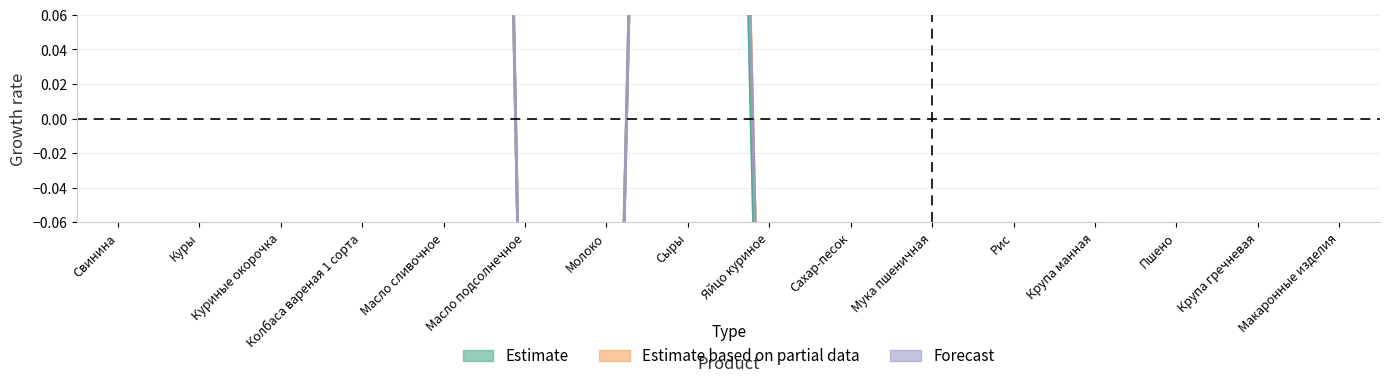

Reading left to right, list all the values displayed in this chart.

Estimate: Свинина=0.9	Куры=0.2	Куриные окорочка=0.1	Колбаса вареная 1 сорта=0.8	Масло сливочное=2.2	Масло подсолнечное=-0.3	Молоко=-0.5	Сыры=1.6	Яйцо куриное=-0.4	Сахар-песок=-0.7	Мука пшеничная=-0.7	Рис=-0.6	Крупа манная=-0.7	Пшено=-0.6	Крупа гречневая=-0.6	Макаронные изделия=-0.7
Estimate based on partial data: Свинина=0.9	Куры=0.2	Куриные окорочка=0.1	Колбаса вареная 1 сорта=0.8	Масло сливочное=2.2	Масло подсолнечное=-0.3	Молоко=-0.5	Сыры=1.6	Яйцо куриное=-0.4	Сахар-песок=-0.7	Мука пшеничная=-0.7	Рис=-0.6	Крупа манная=-0.7	Пшено=-0.6	Крупа гречневая=-0.6	Макаронные изделия=-0.7
Forecast: Свинина=0.9	Куры=0.2	Куриные окорочка=0.1	Колбаса вареная 1 сорта=0.8	Масло сливочное=2.2	Масло подсолнечное=-0.3	Молоко=-0.5	Сыры=1.6	Яйцо куриное=-0.4	Сахар-песок=-0.7	Мука пшеничная=-0.7	Рис=-0.6	Крупа манная=-0.7	Пшено=-0.6	Крупа гречневая=-0.6	Макаронные изделия=-0.7